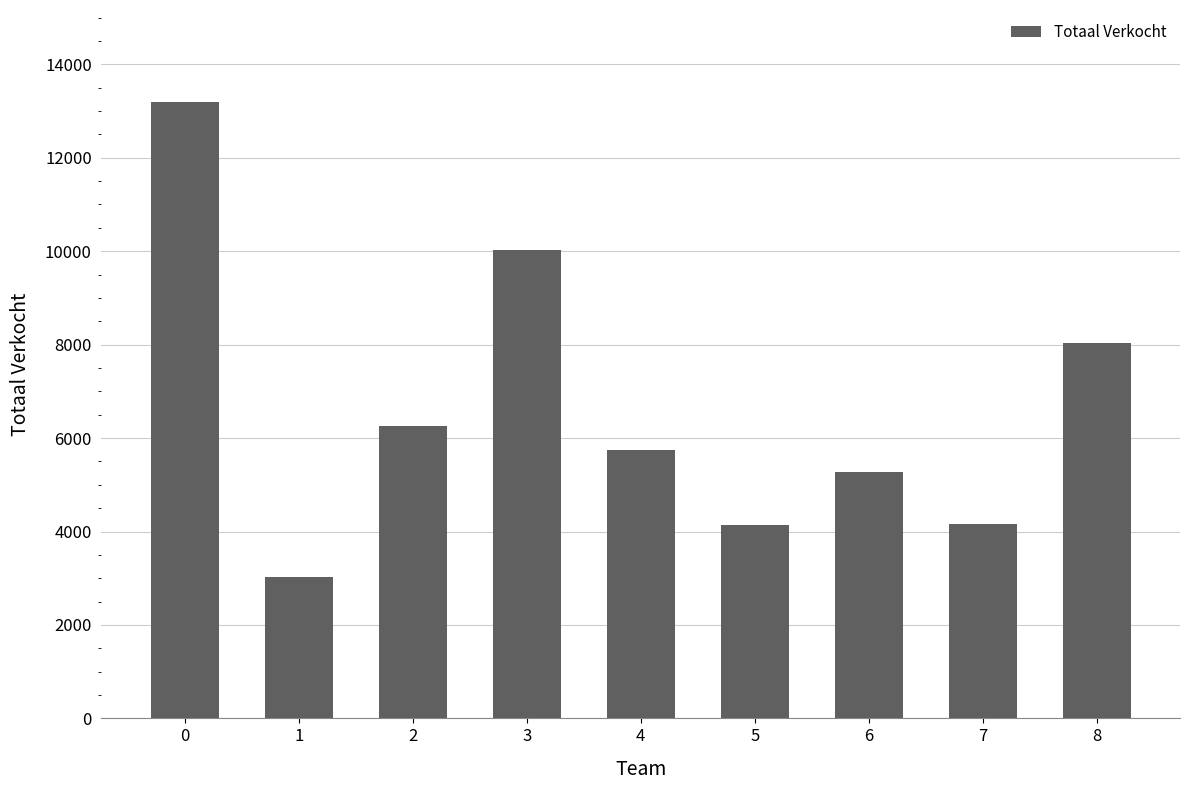

What is the ratio of the value at 2 to the value at 7?

1.5